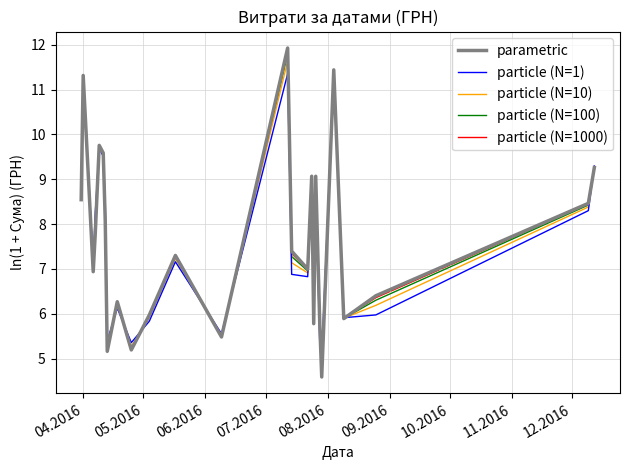

Which series has the largest range (max minus min)?

parametric